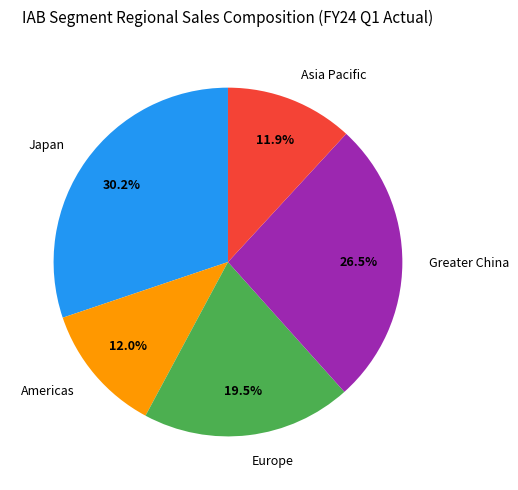

Is there any slice that represents more than half of the pie?

No